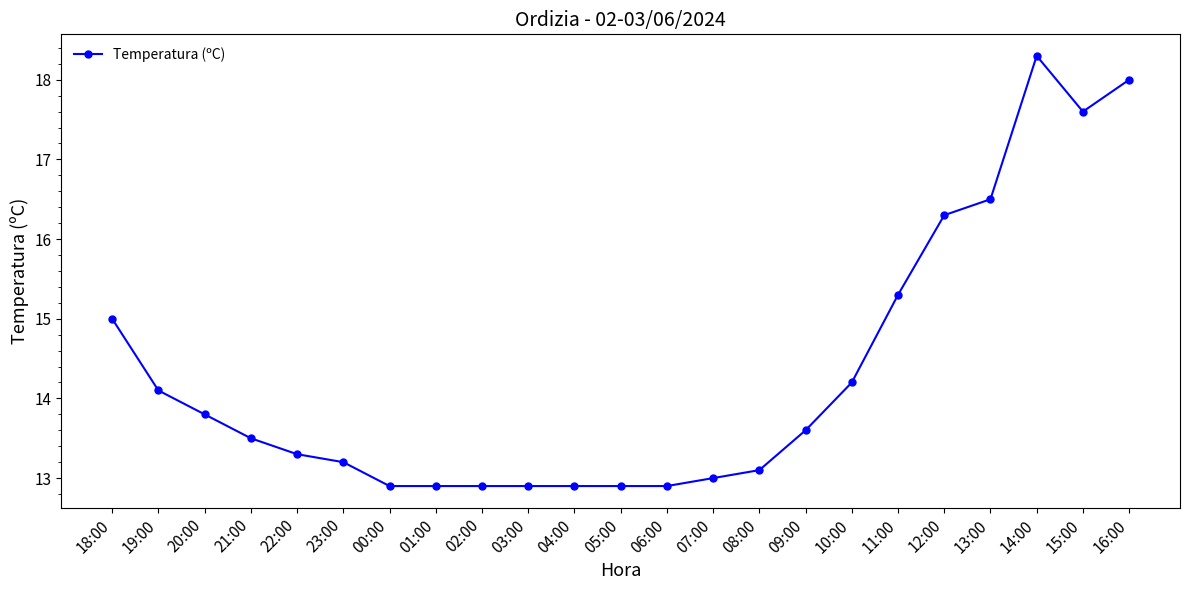

How many lines are shown in the chart?

1